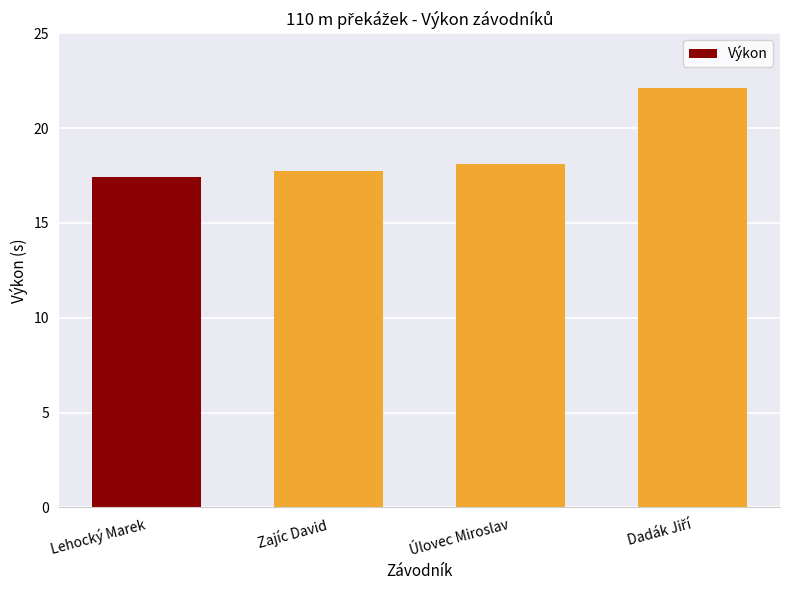

What value does the data have at Úlovec Miroslav?

18.1